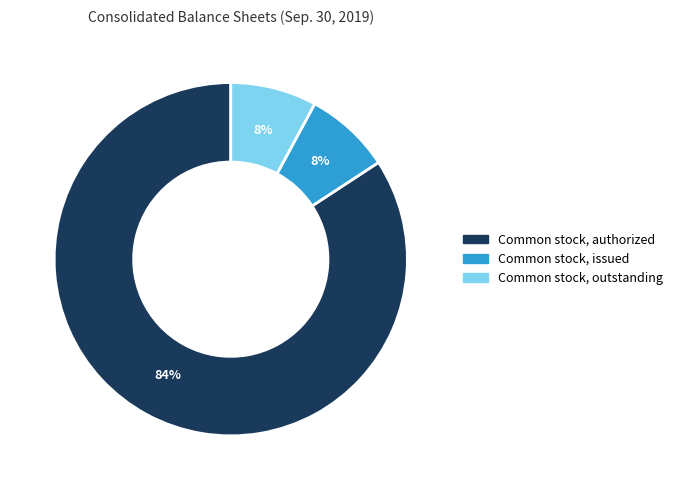

To the nearest percent, what percentage of the pie is Common stock, authorized?

84%